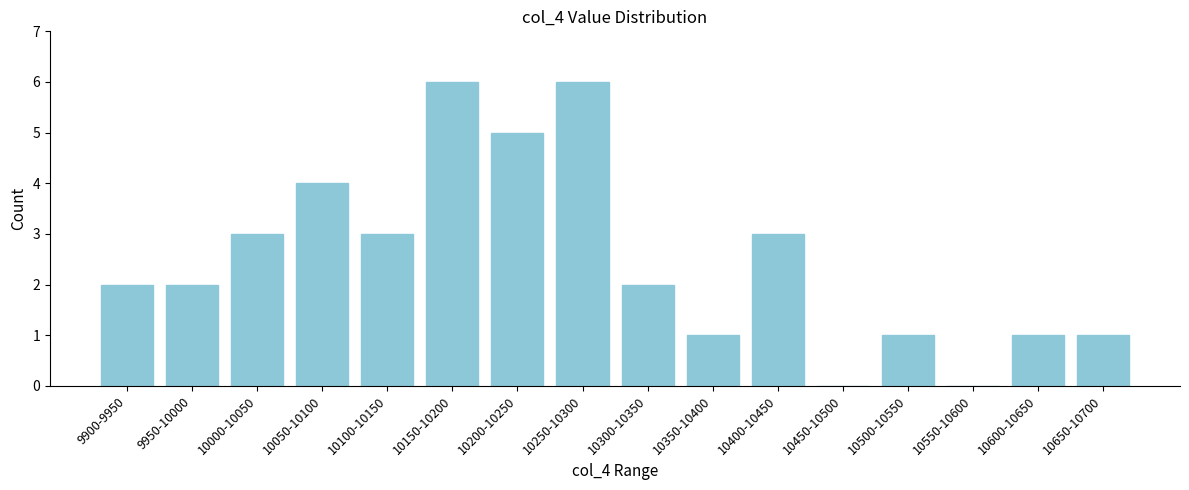

Reading left to right, extract all data points from this chart.

9900-9950=2	9950-10000=2	10000-10050=3	10050-10100=4	10100-10150=3	10150-10200=6	10200-10250=5	10250-10300=6	10300-10350=2	10350-10400=1	10400-10450=3	10450-10500=0	10500-10550=1	10550-10600=0	10600-10650=1	10650-10700=1